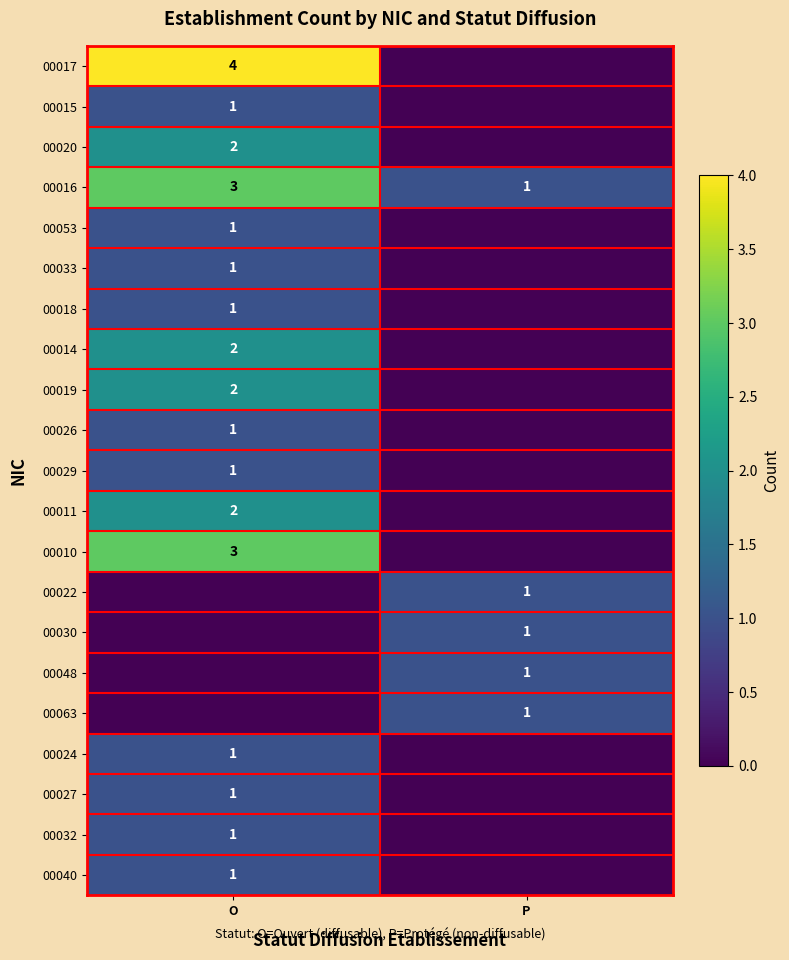

Is the value of 00010 at O greater than the value of 00032 at O?

Yes